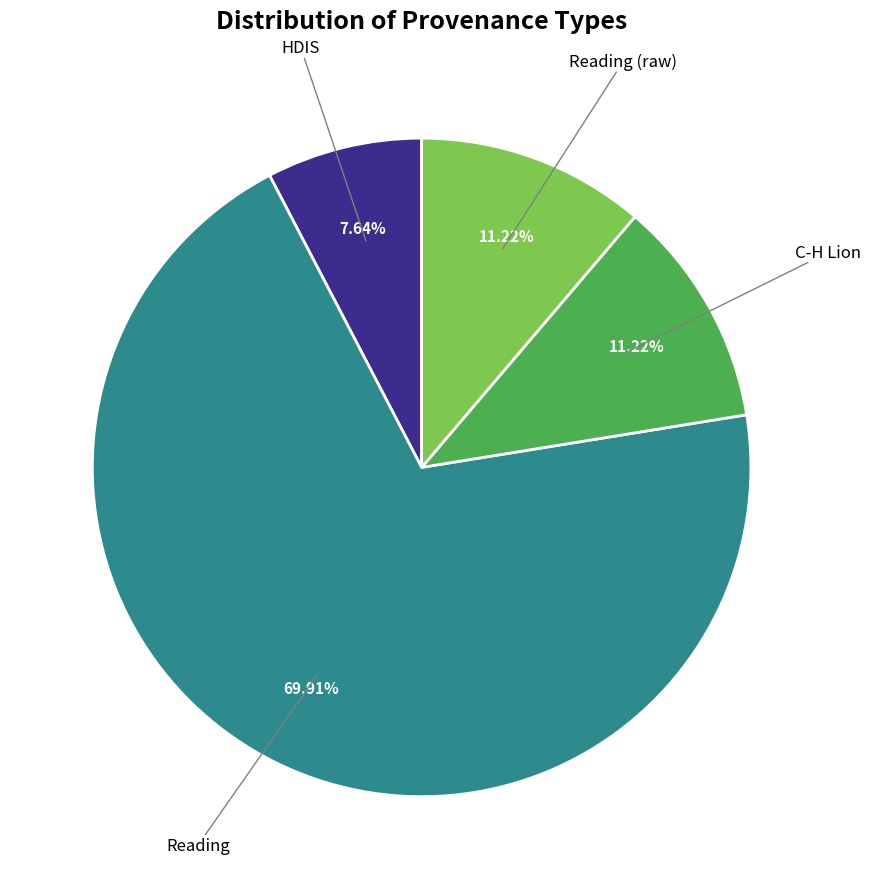

Count the number of slices in the pie.

4